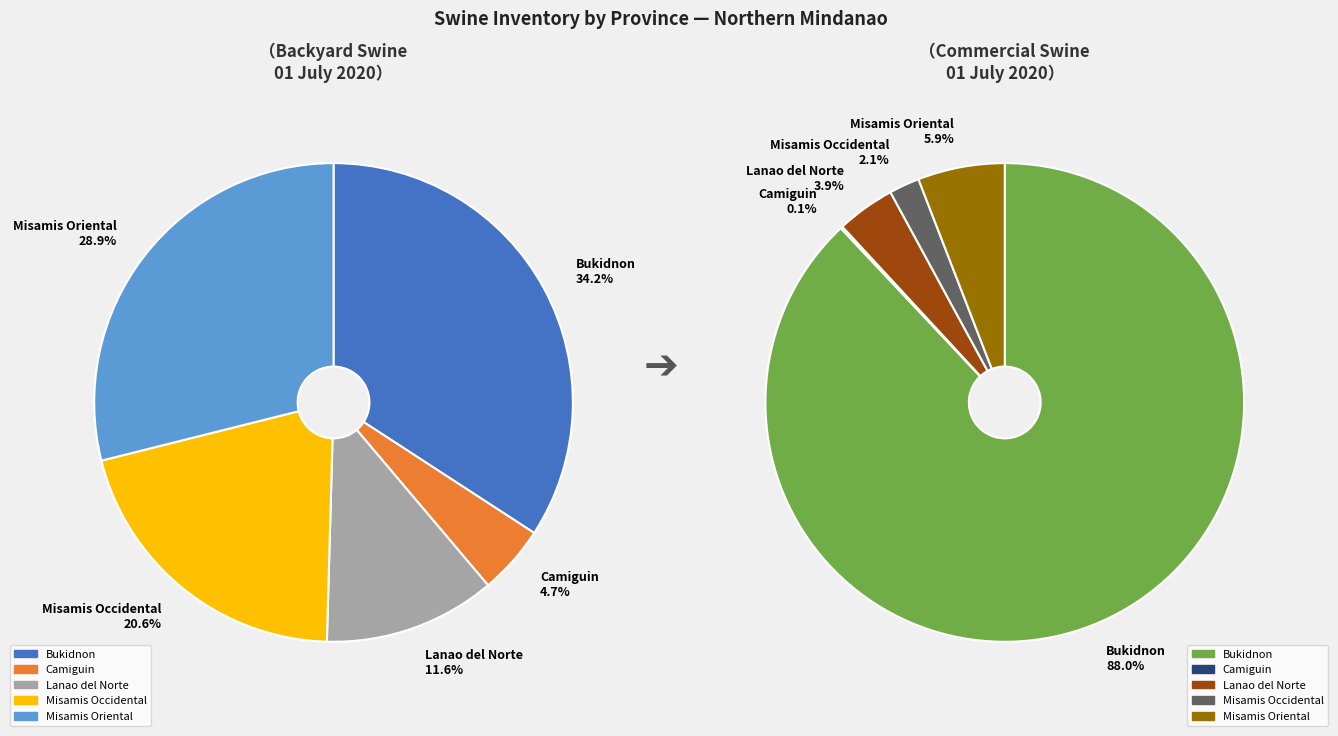

Which series has the largest range (max minus min)?

Commercial 2020